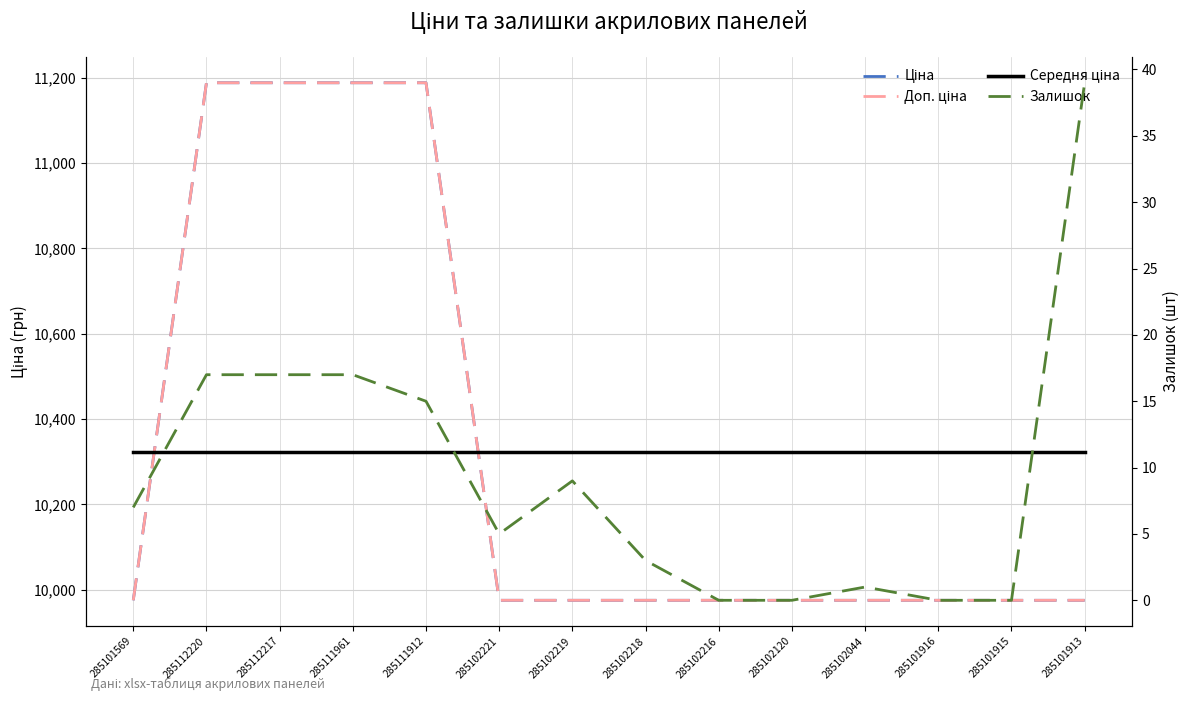

Which series ends up on top after the final intersection of Ціна and Середня ціна?

Середня ціна